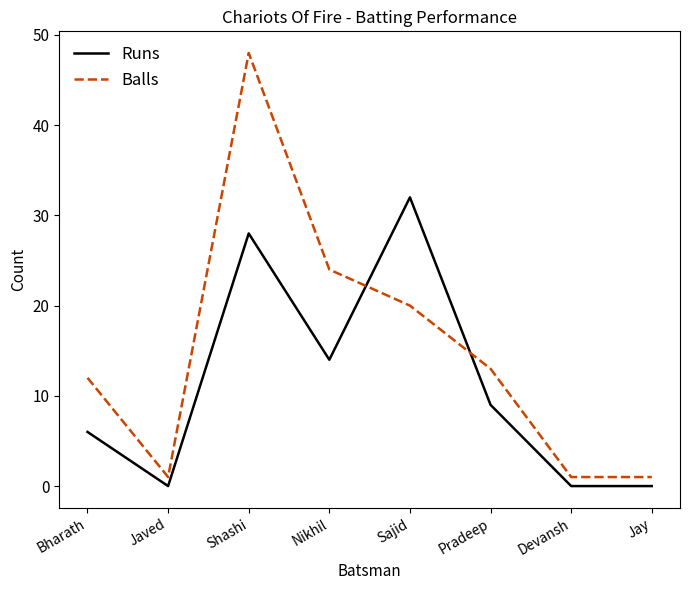

In Balls, how many points are higher than both neighbors (excluding endpoints)?

1